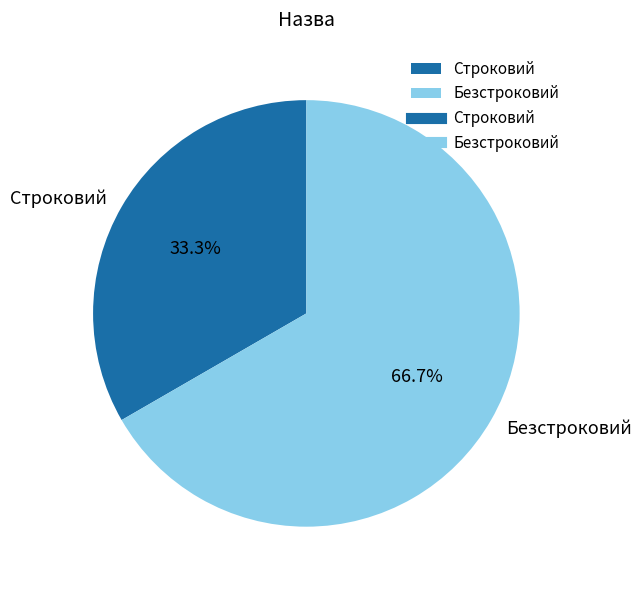

Combined, do Строковий and Безстроковий account for over 50%?

Yes